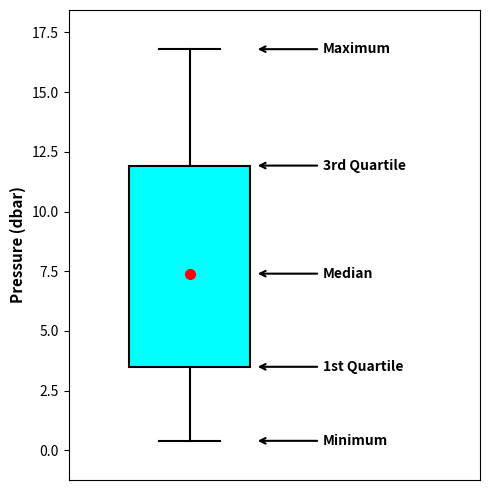

Where is the lower edge of the box on the y-axis? The values are not printed on the chart, so give them approximately, as read against the axis.

3.5